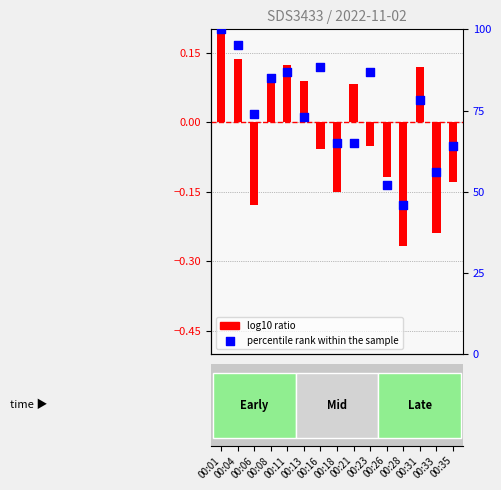

At how many categories does at least one series exceed 31?

15